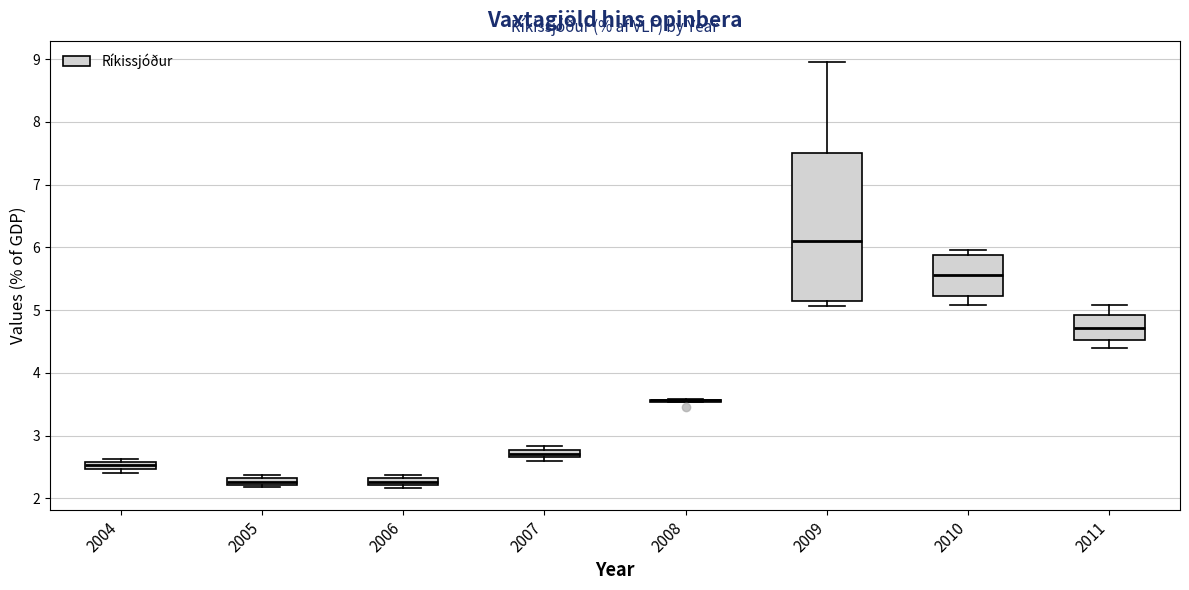

Comparing the boxes themselves (not the whiskers), which one is the tallest?

2009